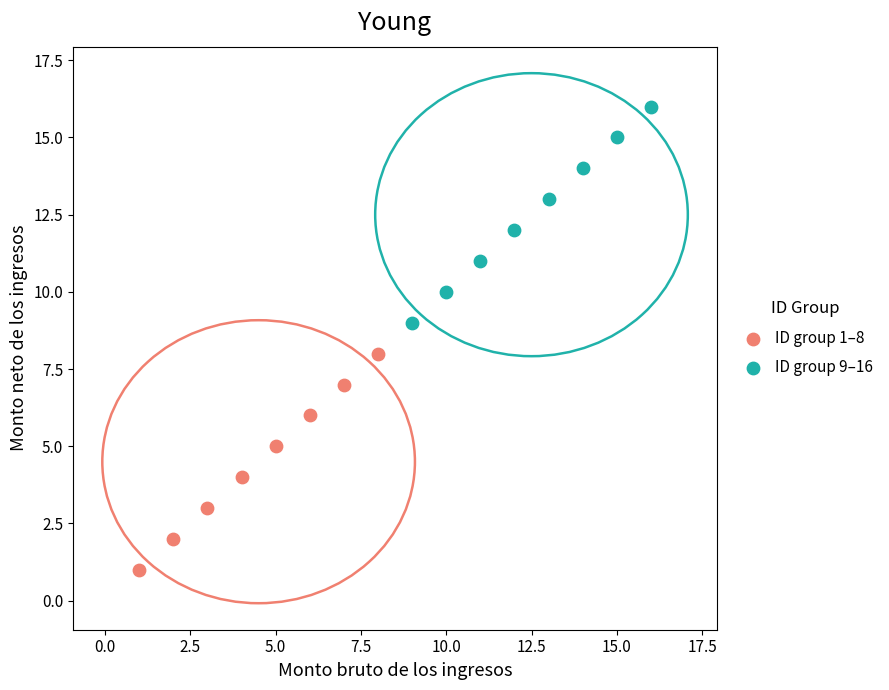

Which series reaches the maximum Y coordinate?

ID group 9–16